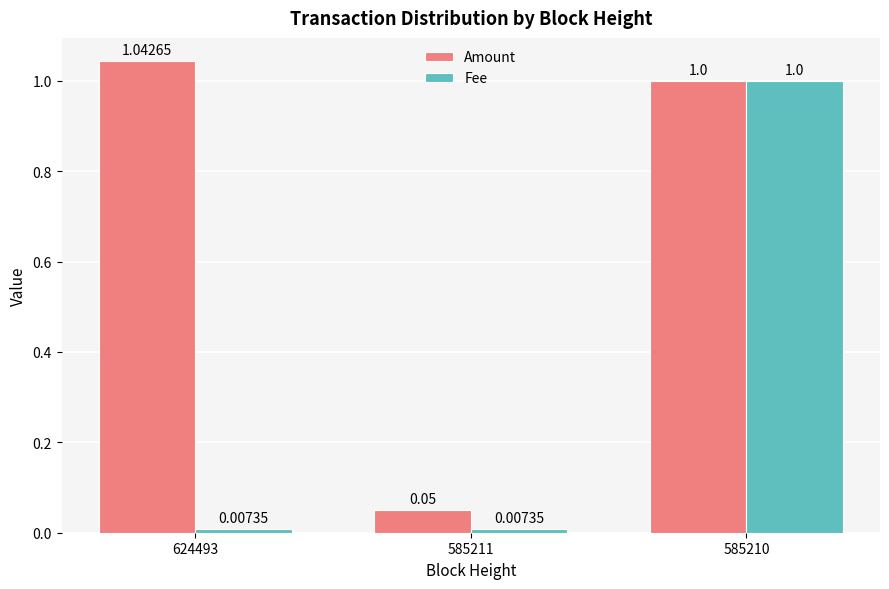

What is the sum of the Amount values at 624493 and 585210?

2.0